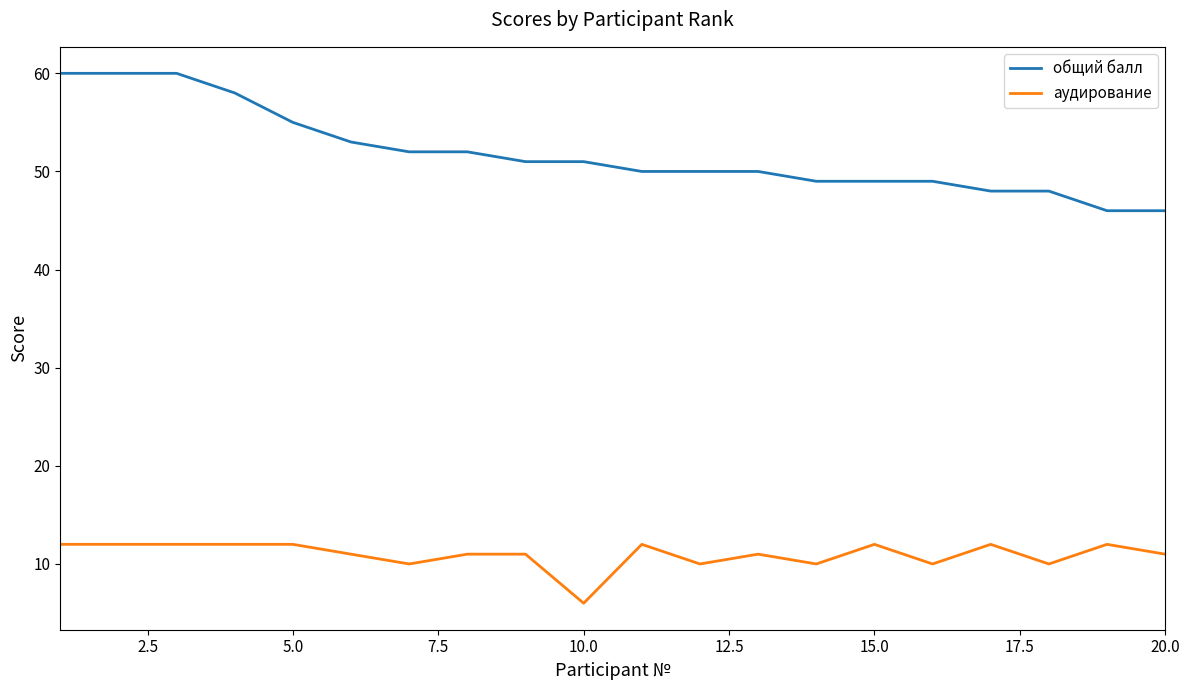

What are all the series names shown in the legend?

общий балл, аудирование